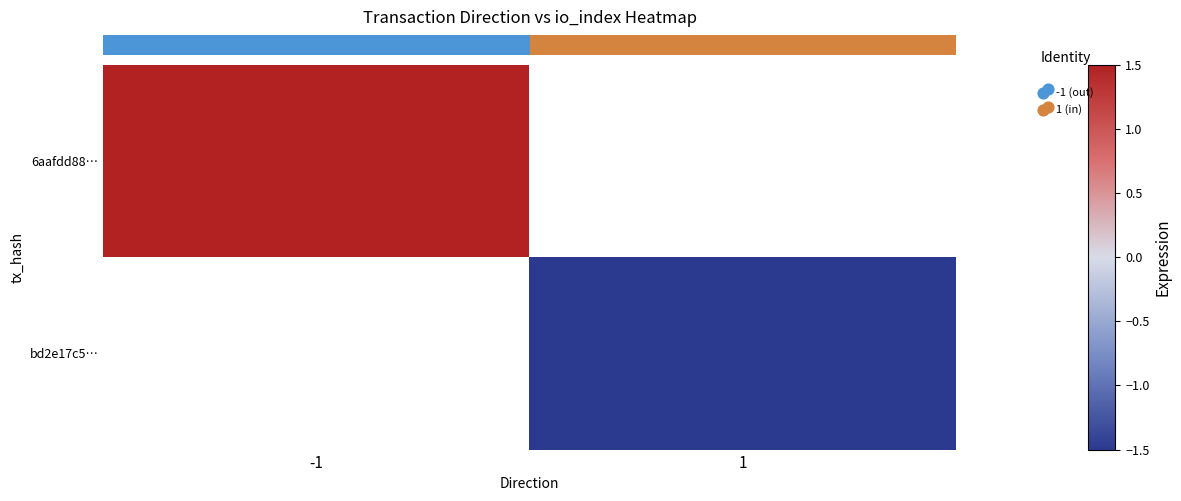

Rank the categories by 6aafdd88… value from lowest to highest.

-1, 1